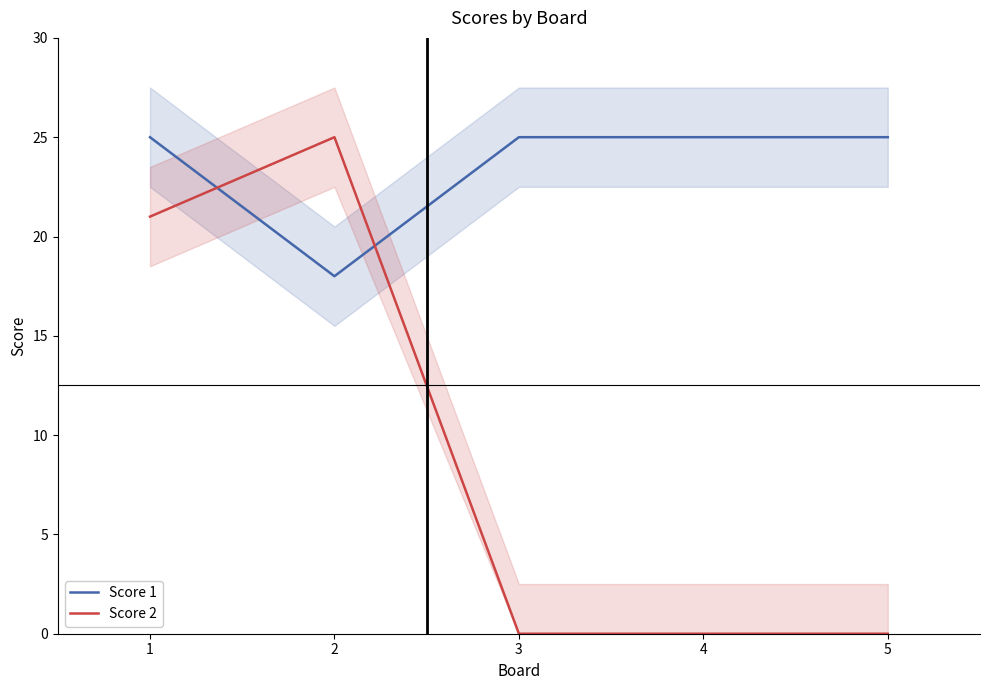

Reading right to left, transcribe all the data shown in this chart.

Score 1: 5=25	4=25	3=25	2=18	1=25
Score 2: 5=0	4=0	3=0	2=25	1=21